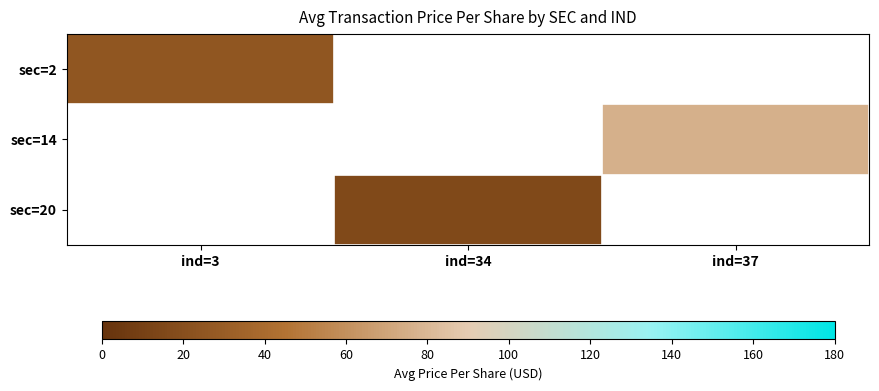

Which category has the lowest value in the sec=2 series?

ind=3